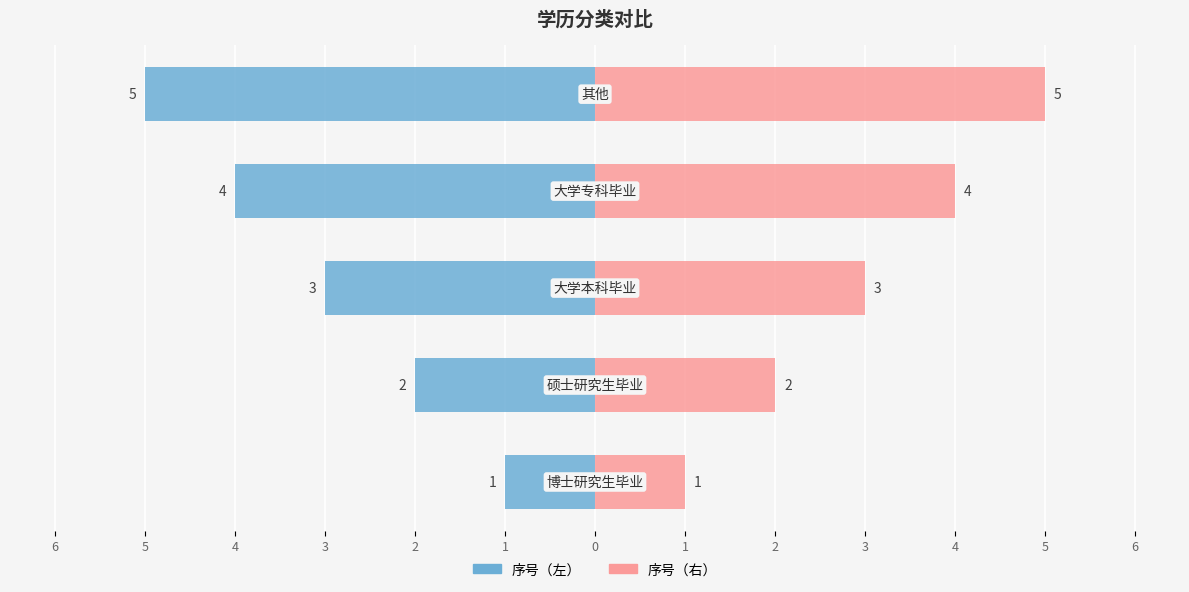

True or false: 序号（右） has a value of 1 at 1.

True